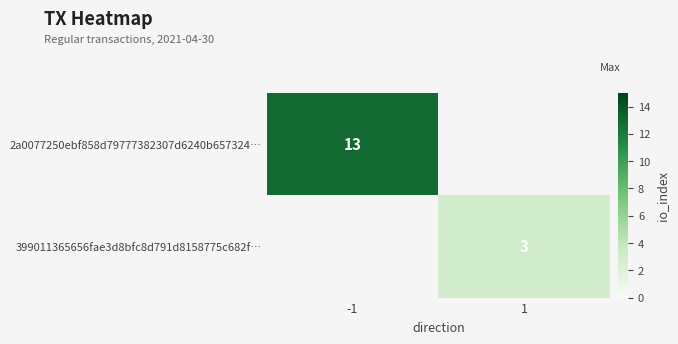

The 2a0077250ebf858d79777382307d6240b657324… series shows 5 at -1. True or false?

False